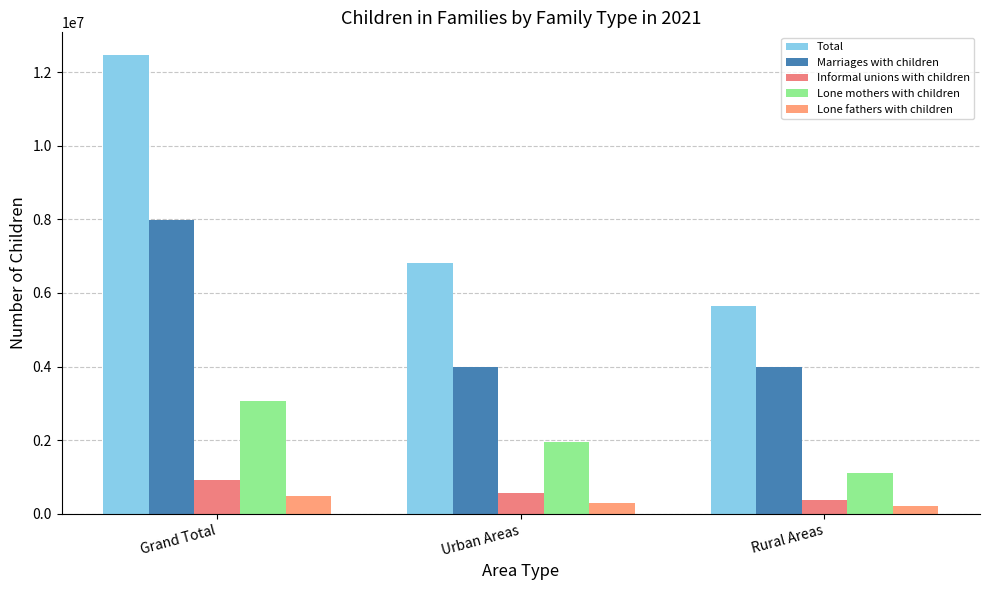

Which series has the largest total across all categories?

Total